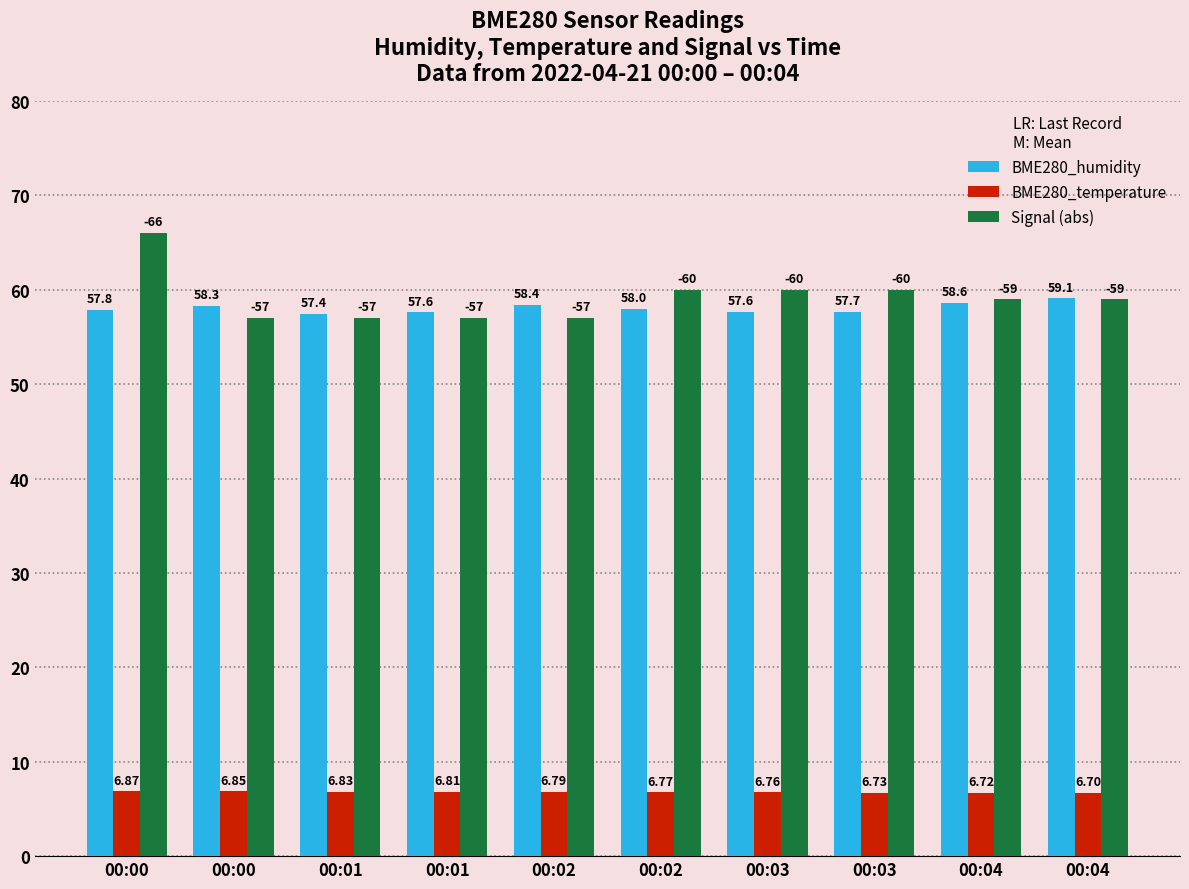

Which series changed the most between 00:01 and 00:04?

Signal (abs)